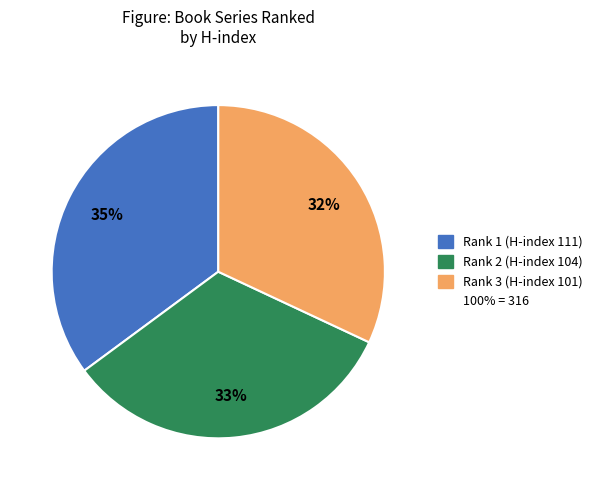

To the nearest percent, what is the difference between the largest and smallest slice percentages?

3%